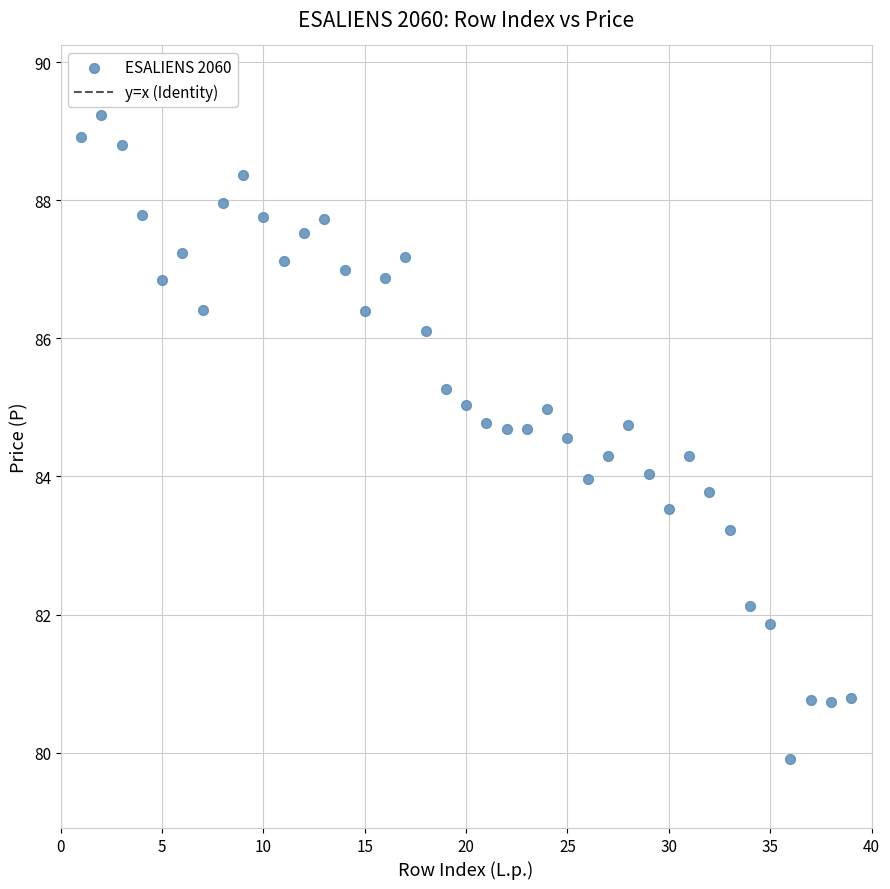

What is the range of X values (max minus min)?

38.0